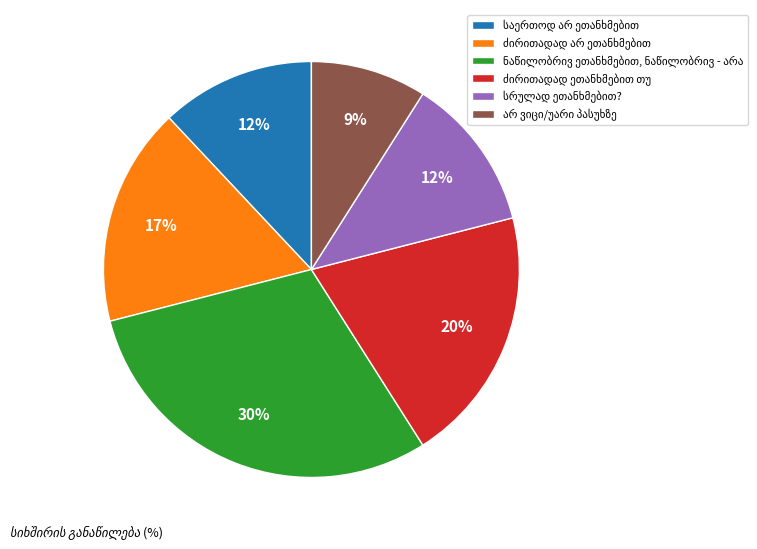

To the nearest percent, what is the difference between the largest and smallest slice percentages?

21%